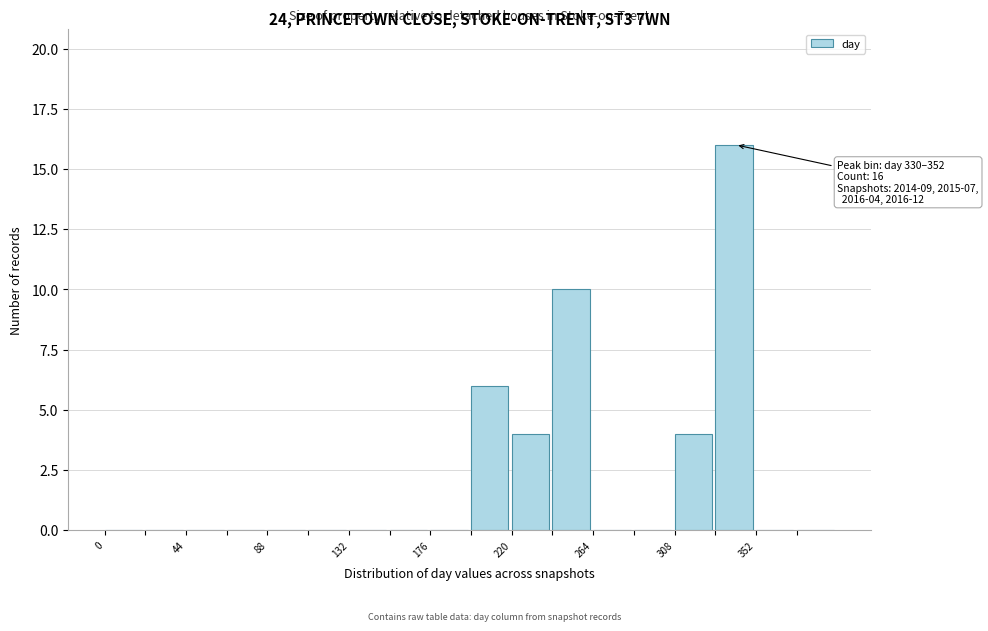

Which range on the x-axis has the tallest bar?

330 to 352